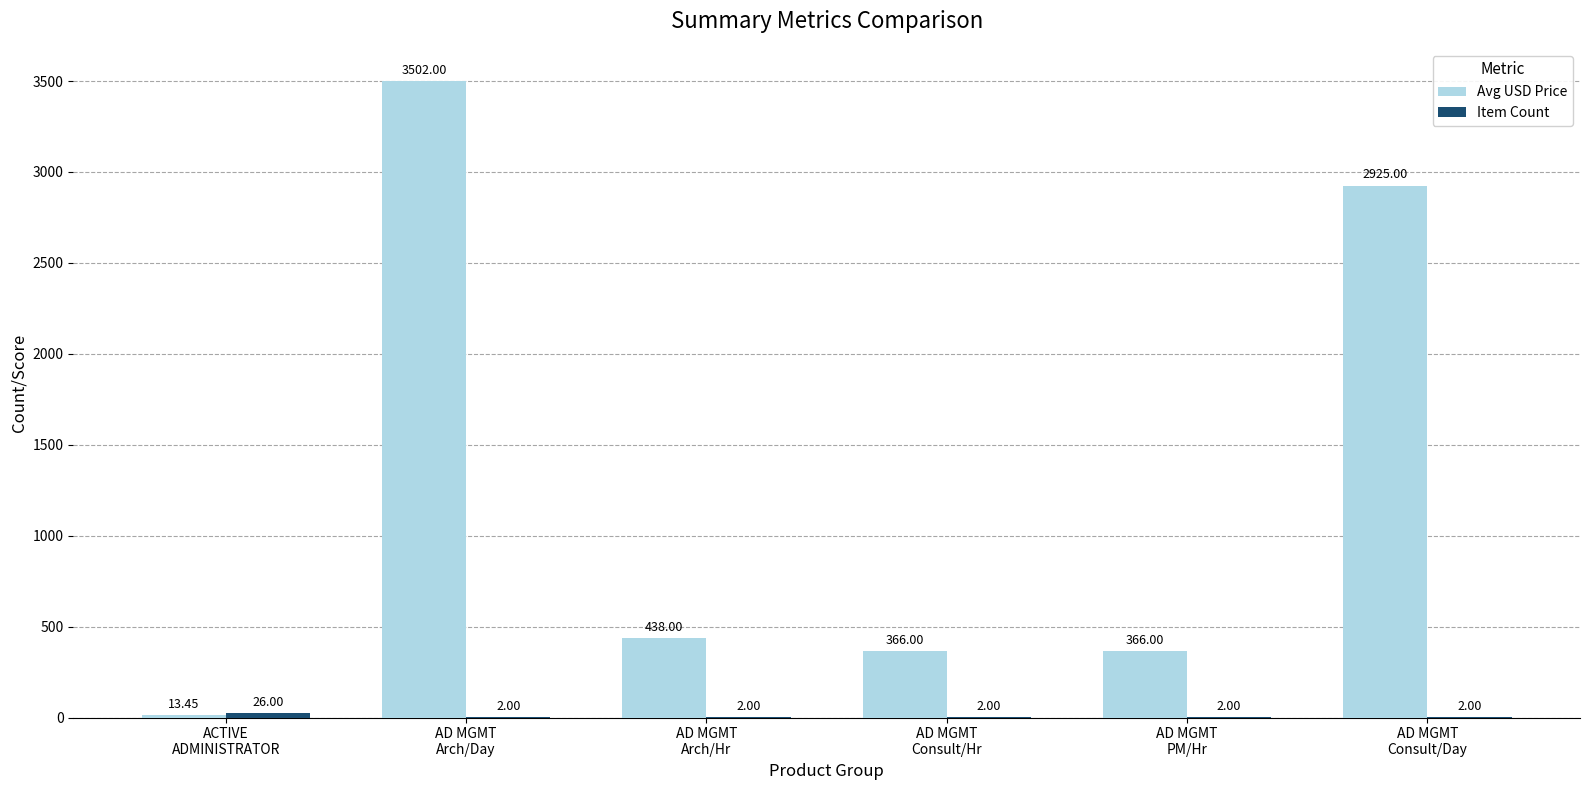

Which series changed the most between AD MGMT
Arch/Day and AD MGMT
Consult/Hr?

Avg USD Price